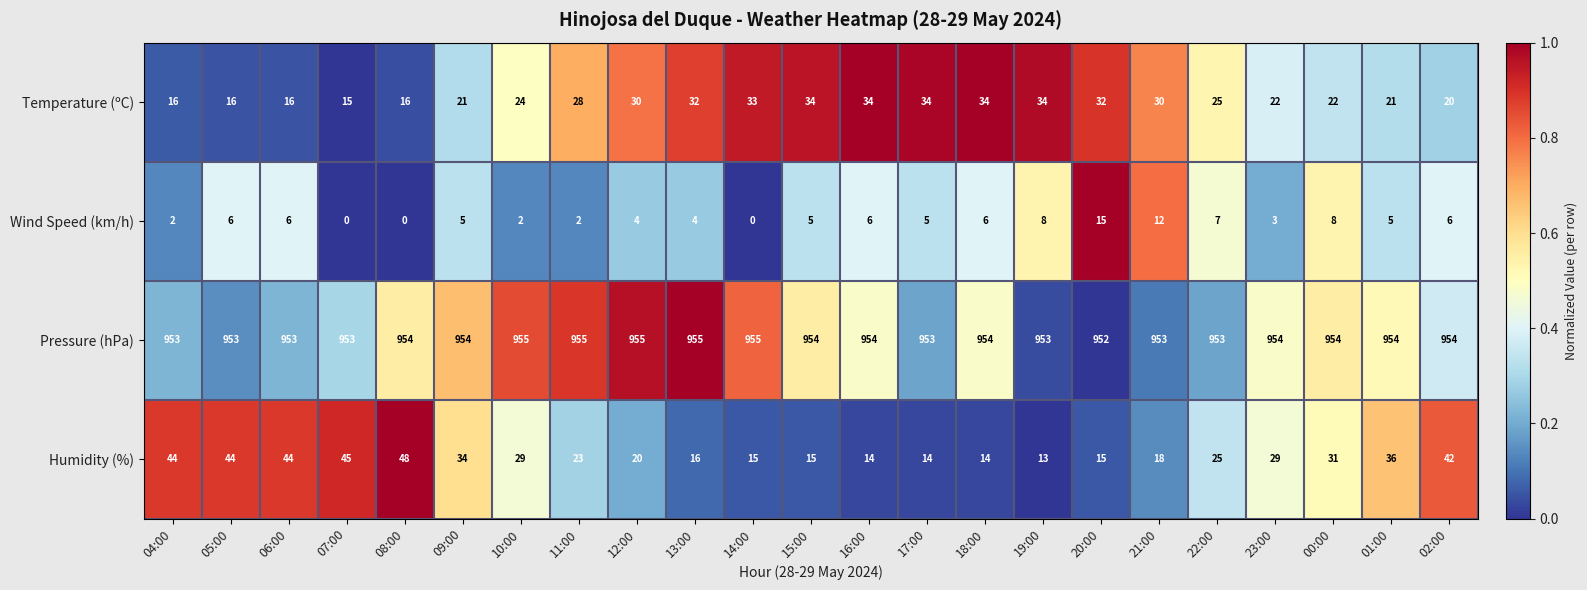

Which category has the highest value in the Humidity (%) series?

08:00